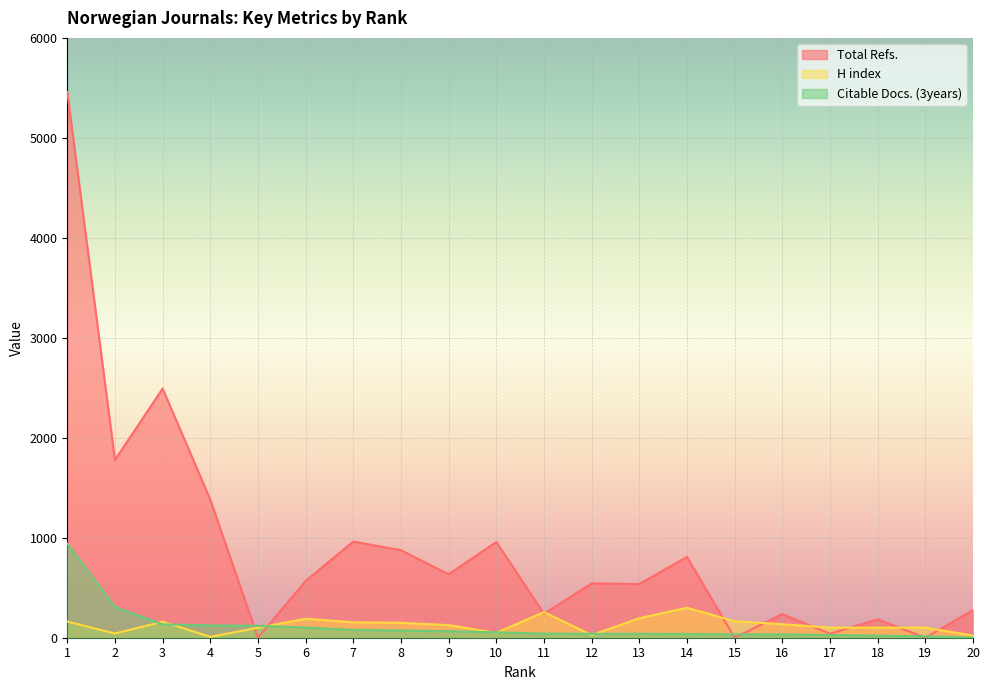

Which has a higher value, 16 or 13?

13